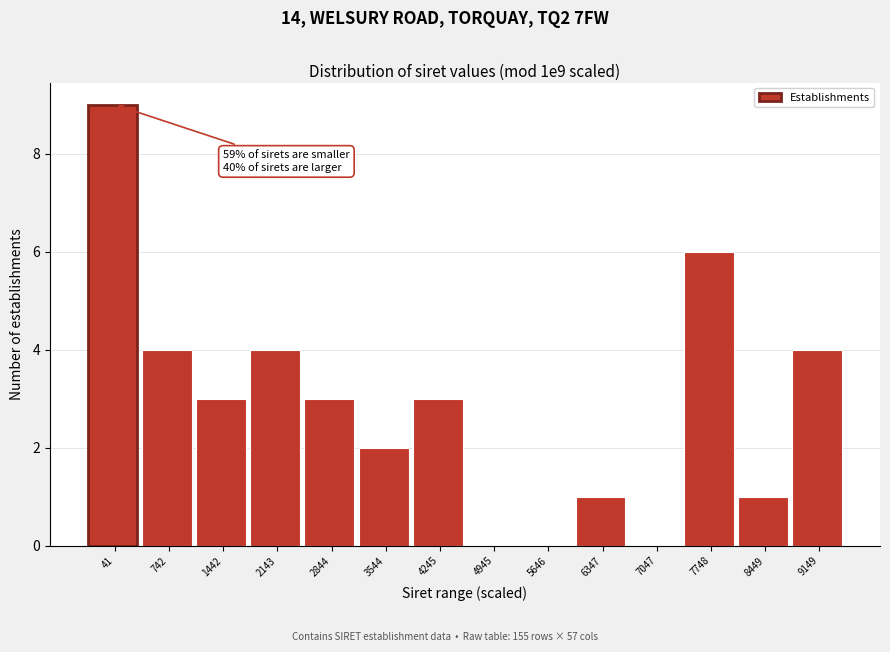

Reading left to right, what are all the values shown in this chart?

41=9	742=4	1442=3	2143=4	2844=3	3544=2	4245=3	4945=0	5646=0	6347=1	7047=0	7748=6	8449=1	9149=4